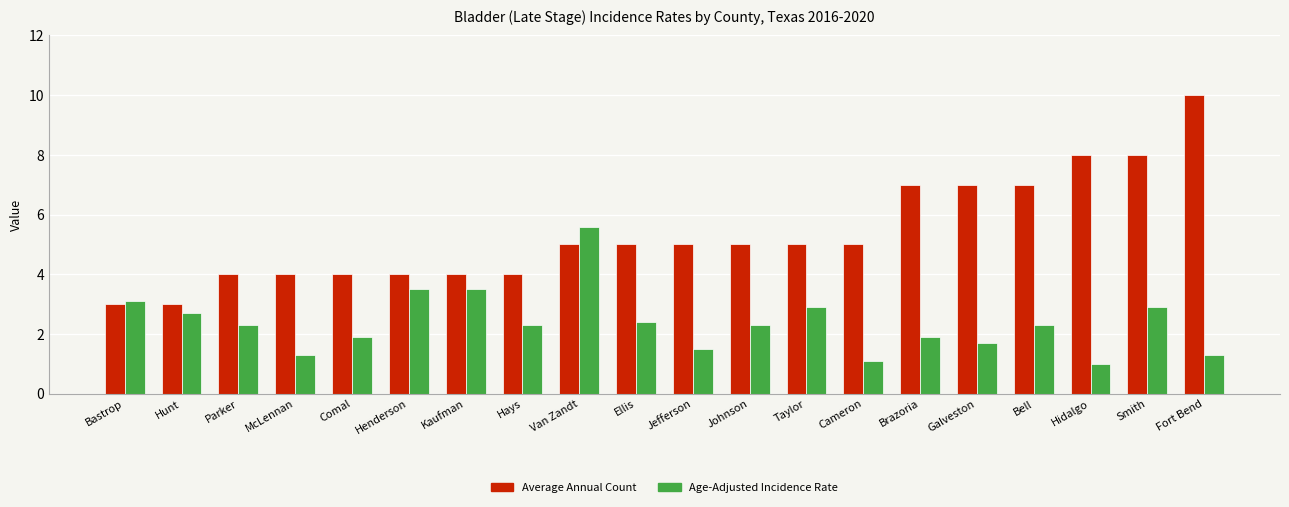

The value of Age-Adjusted Incidence Rate at Galveston is 1.7. True or false?

True